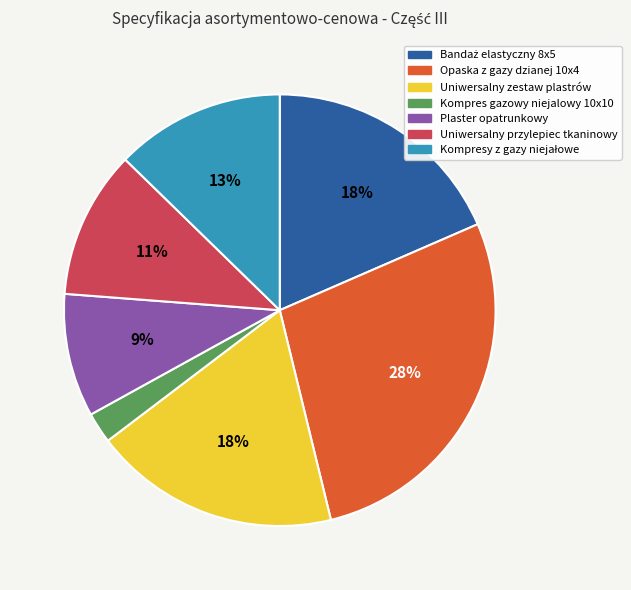

Which category has the biggest portion of the pie?

Opaska z gazy dzianej 10x4